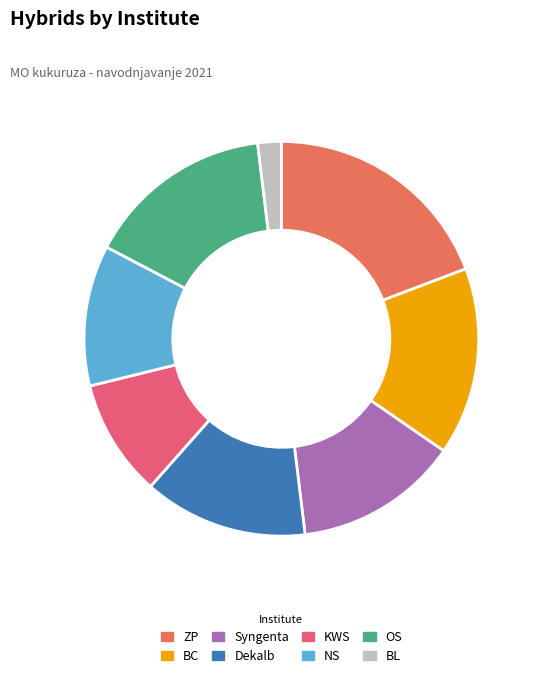

Count the number of slices in the pie.

8